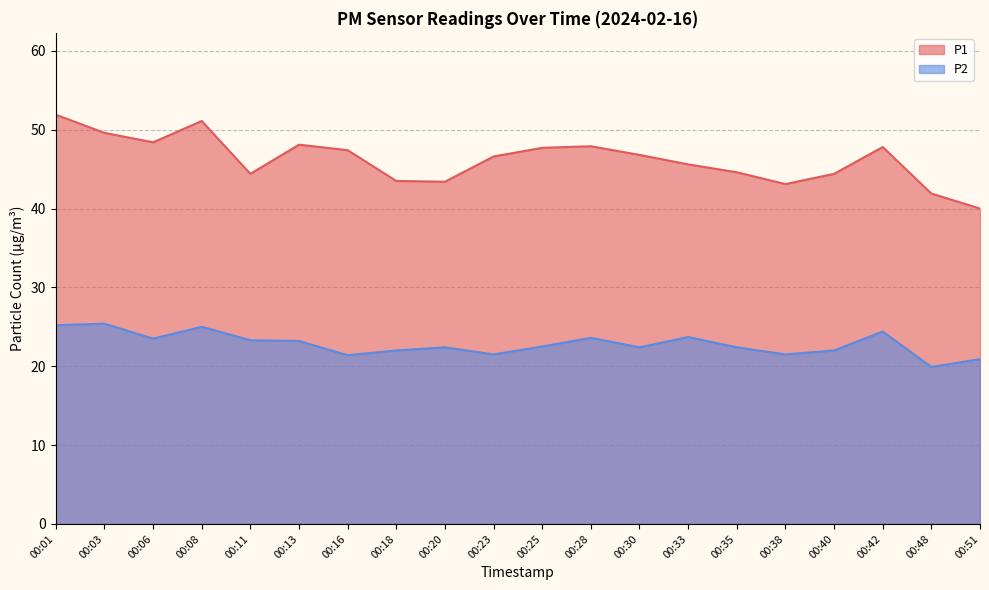

True or false: P2 and P1 intersect in this chart.

False